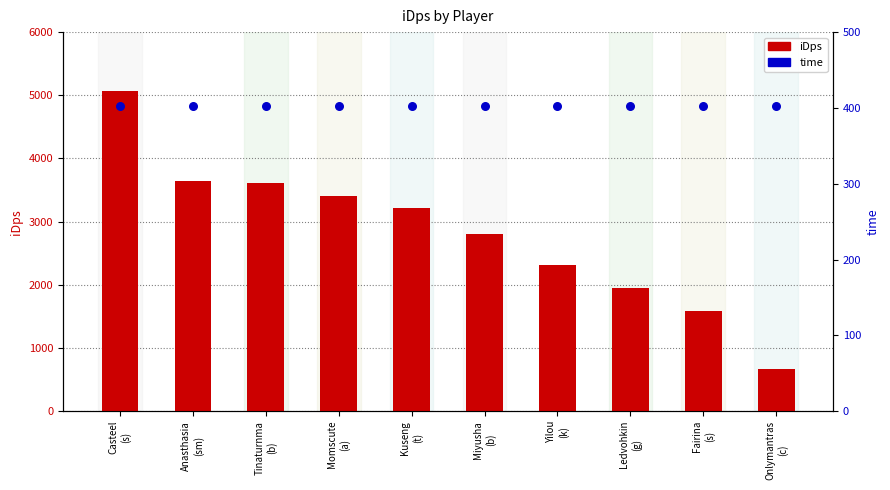

What are all the series names shown in the legend?

iDps, time